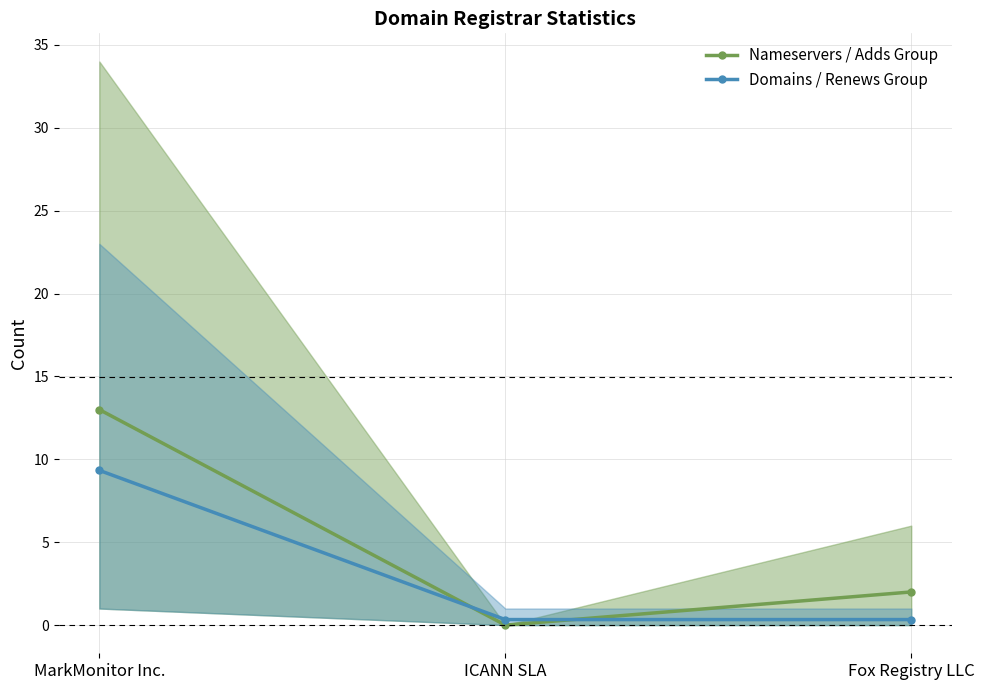

List the series in order of their overall mean, highest first.

Nameservers / Adds Group, Domains / Renews Group